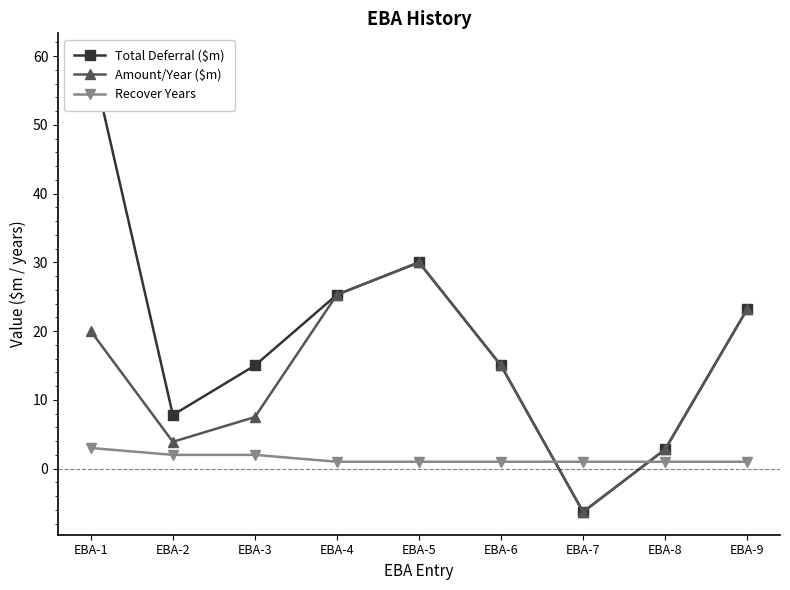

What is the approximate value of Amount/Year ($m) at EBA-3?

7.5